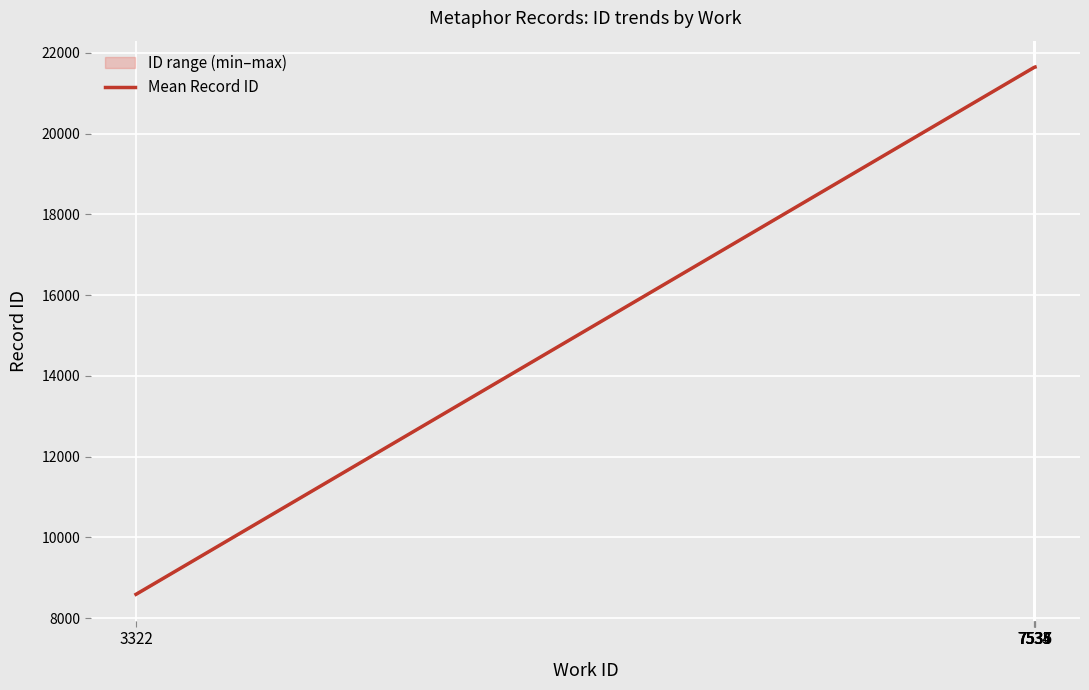

List the labels in order of value, smallest first.

3322, 7533, 7534, 7535, 7536, 7537